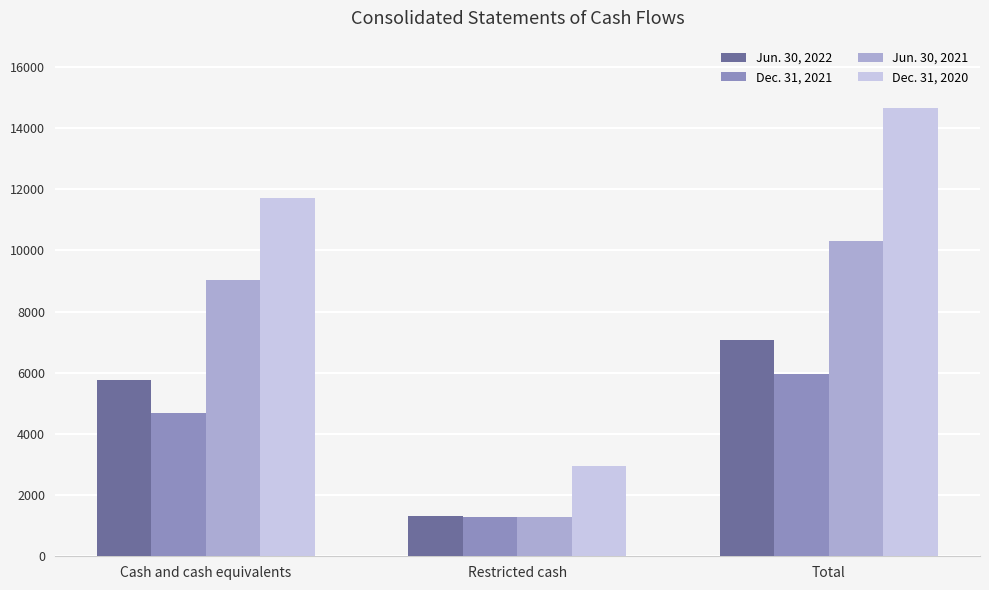

Where is Dec. 31, 2021 nearest to the value 3610?

Cash and cash equivalents